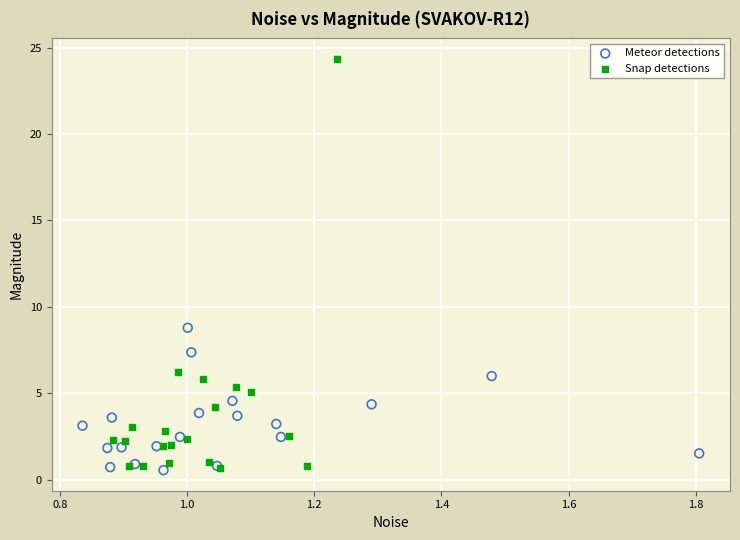

Which series contains the highest Y value?

Snap detections